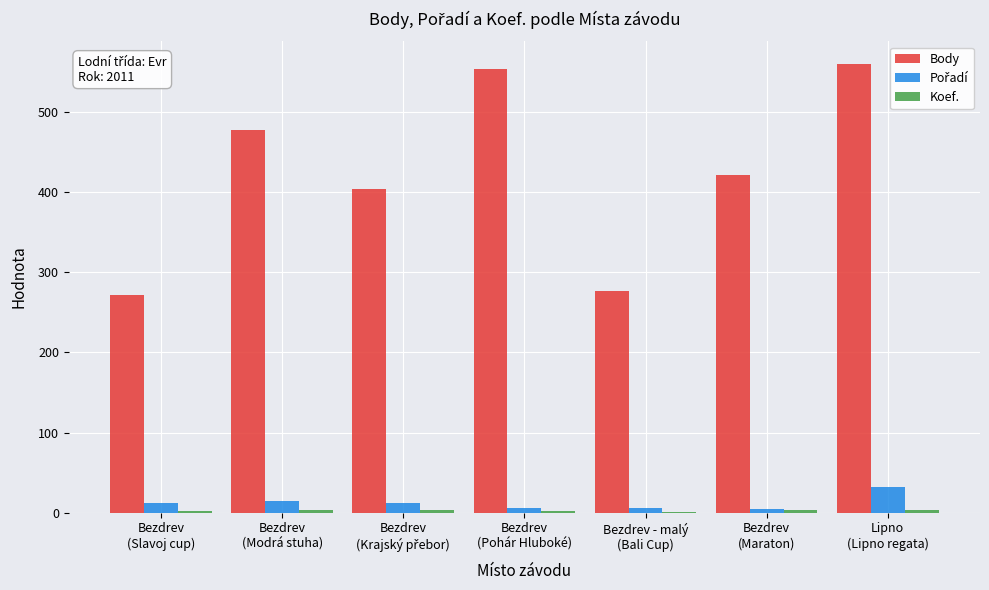

What is the greatest value displayed?

560